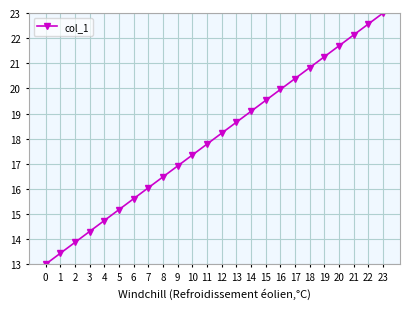

The value at 23 is 32.8. True or false?

False